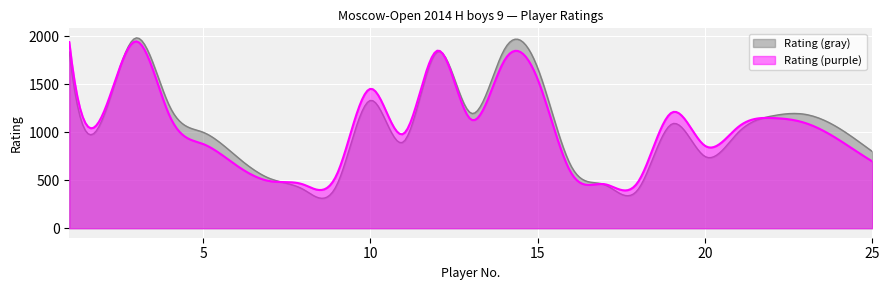

What is the average value of the Rating (purple) series?

1040.4